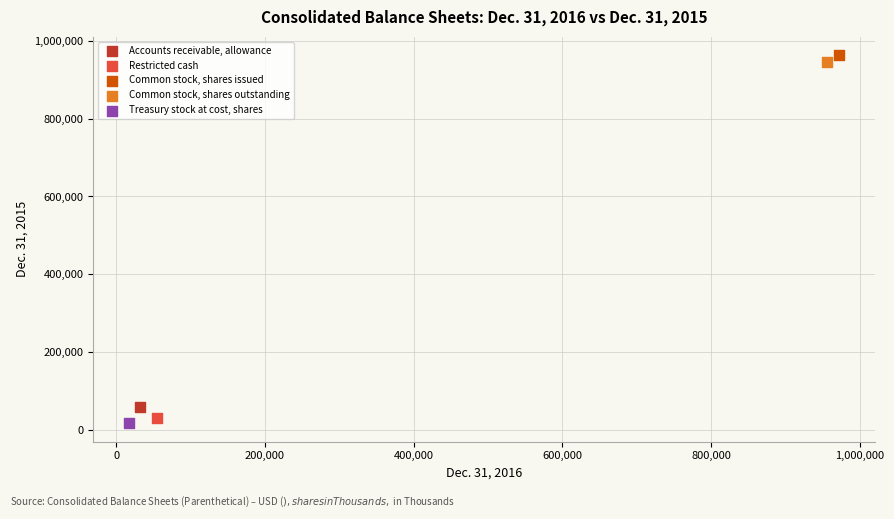

What are all the series names shown in the legend?

Accounts receivable, allowance, Restricted cash, Common stock, shares issued, Common stock, shares outstanding, Treasury stock at cost, shares